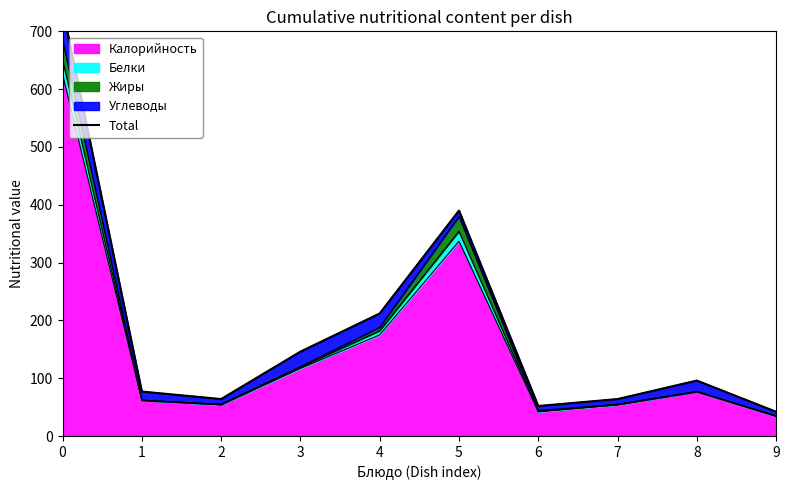

What is the average value?

188